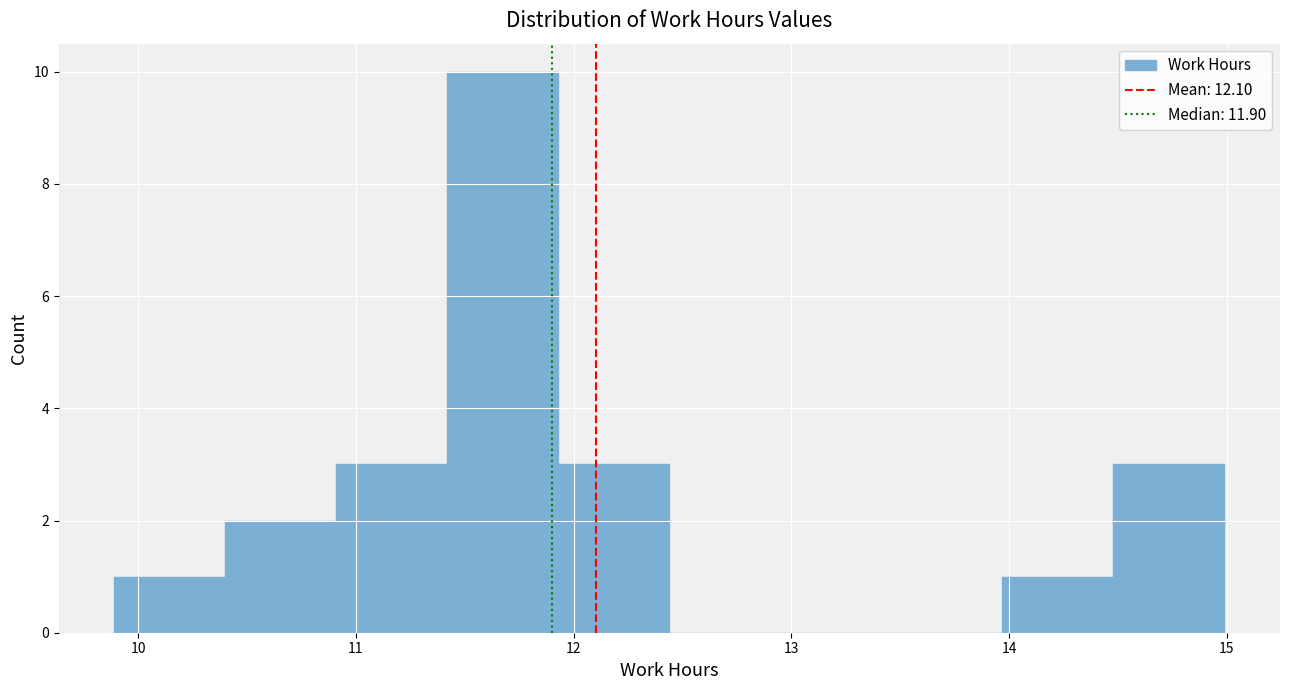

How tall is the bar that spans 10.91 to 11.42 on the x-axis? Neither the bar edges nor the heights are printed on the chart, so give them approximately, as read against the axes.

3